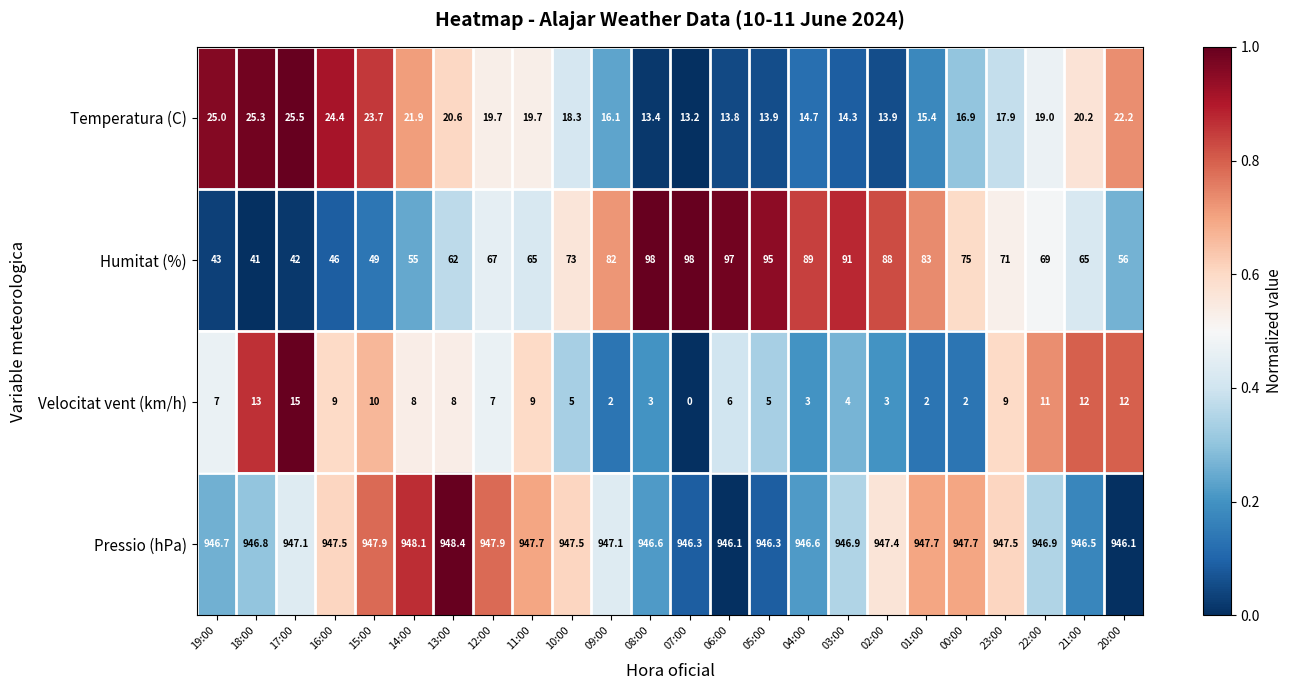

Between 16:00 and 11:00, which series saw the biggest shift?

Humitat (%)